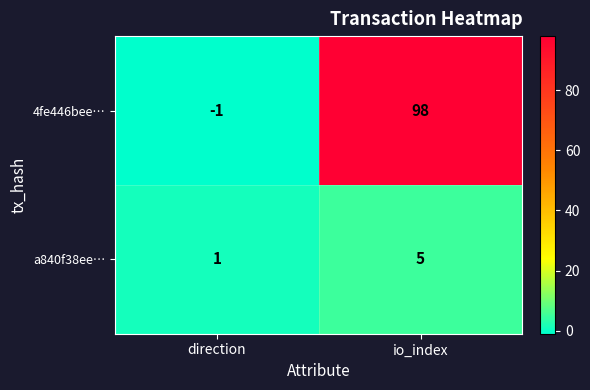

Read the a840f38ee… value at io_index.

5